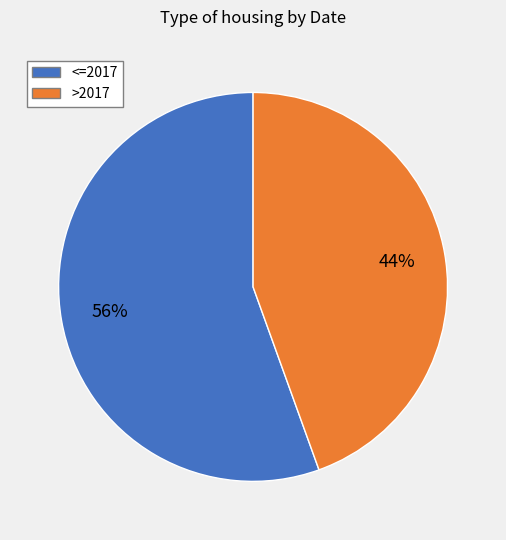

How many segments does this pie chart have?

2